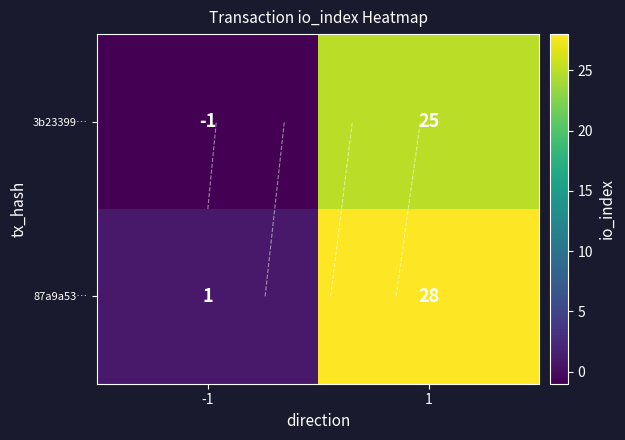

What is the difference between the highest and lowest values at -1?

2